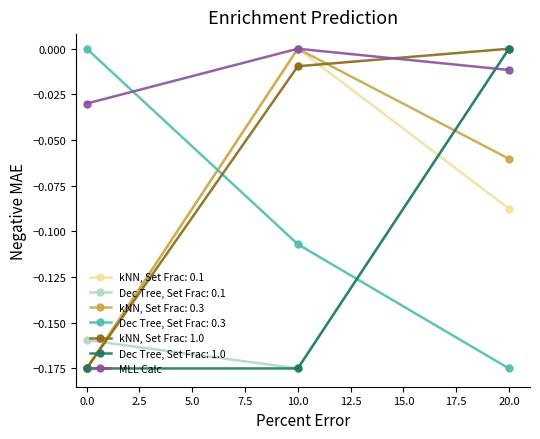

What is the label of the 2nd point from the left?

10.0